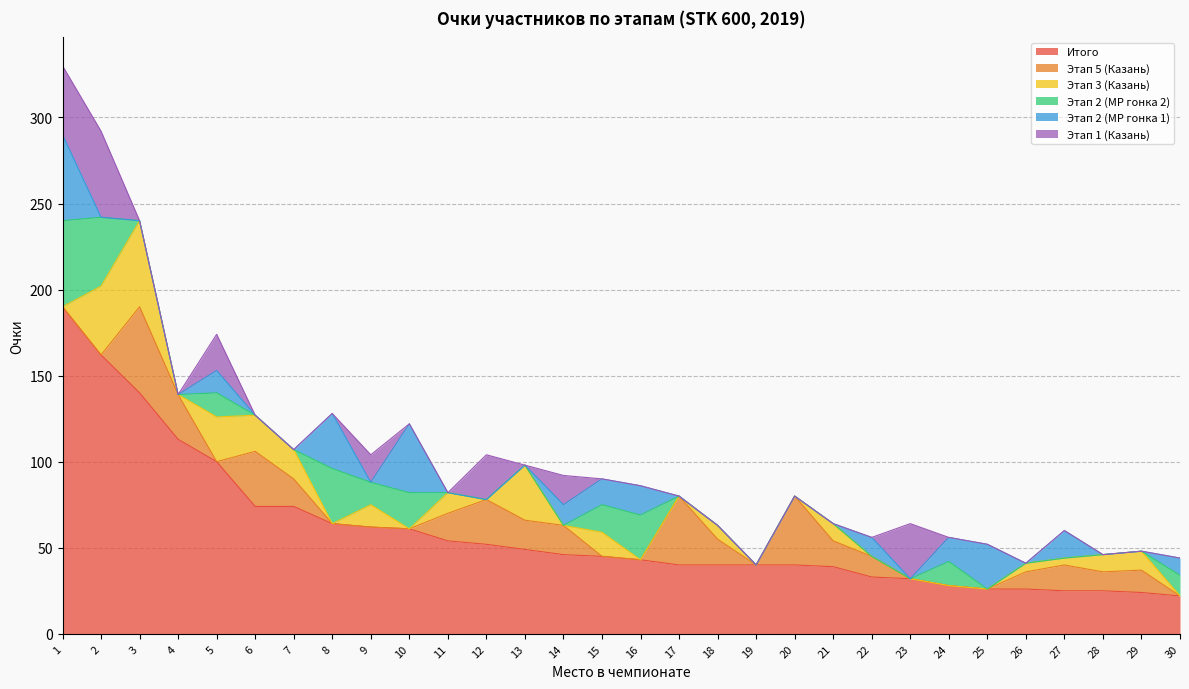

Which series has the largest range (max minus min)?

Итого